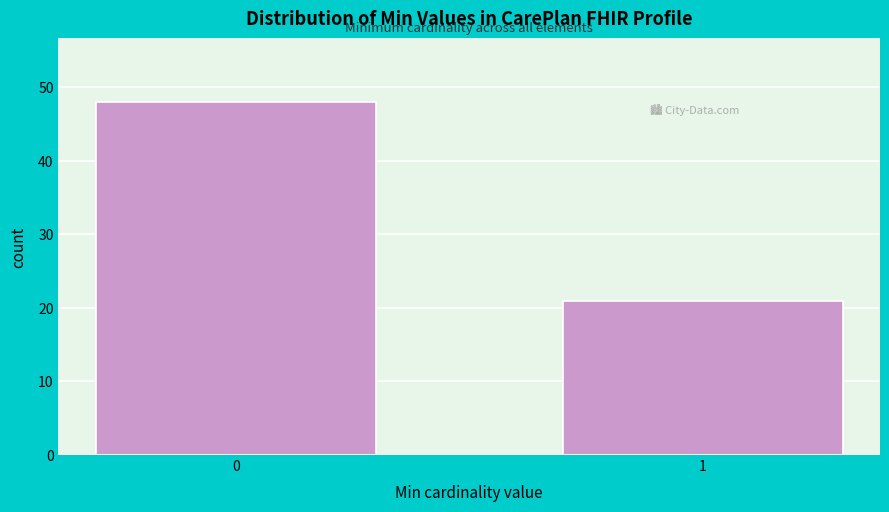

Reading right to left, what are all the values shown in this chart?

1=21	0=48